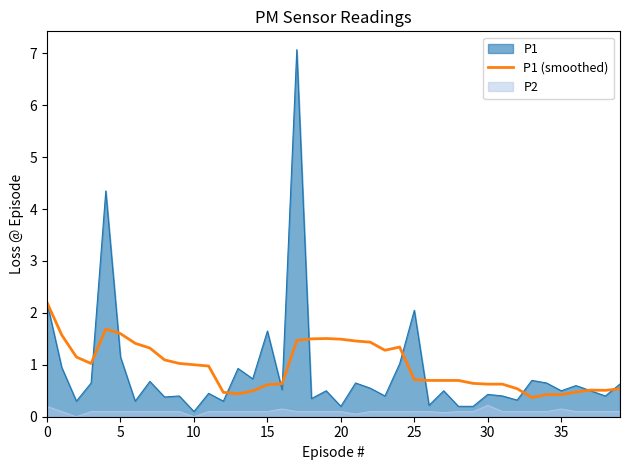

The chart shows a value of 1.0 at 9. True or false?

True